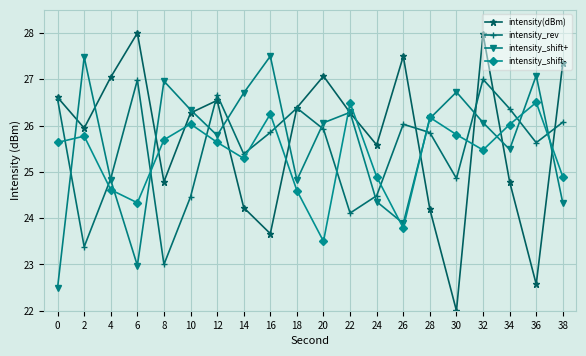

What are all the series names shown in the legend?

intensity(dBm), intensity_rev, intensity_shift+, intensity_shift-